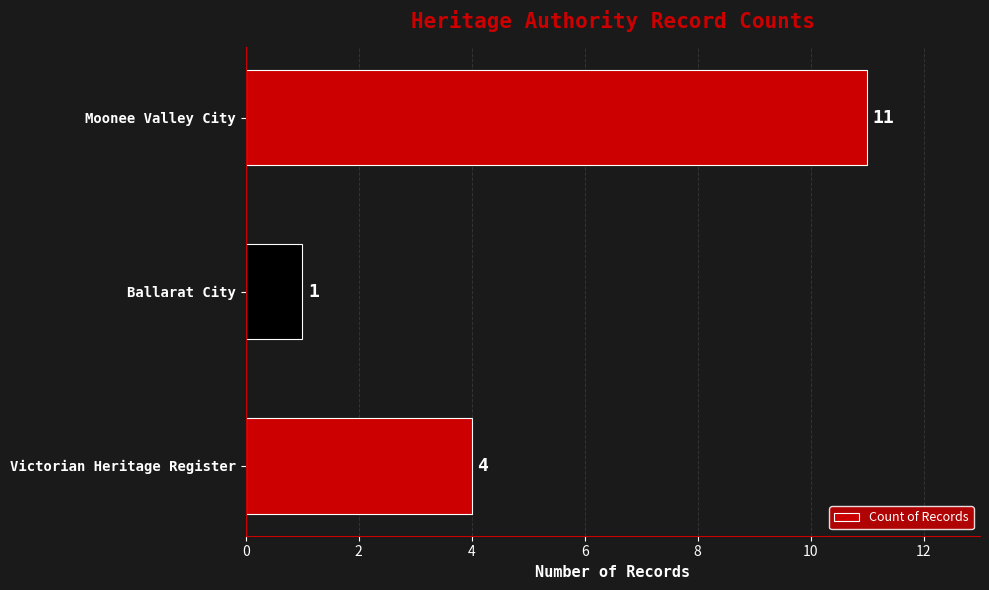

Is it true that the value at Victorian Heritage Register is 2?

False